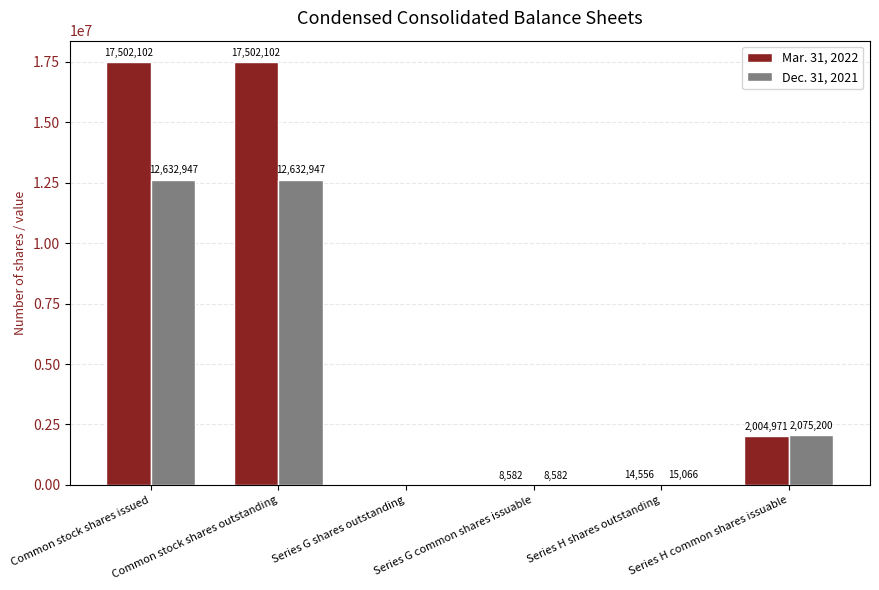

At which label is Mar. 31, 2022 closest to 8751135?

Series H common shares issuable